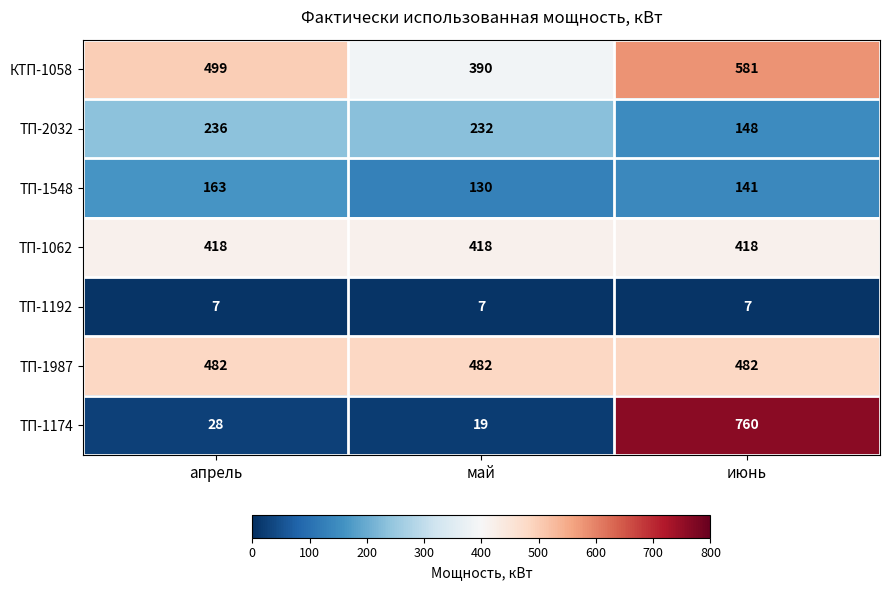

Reading left to right, transcribe all the data shown in this chart.

КТП-1058: апрель=499	май=390	июнь=581
ТП-2032: апрель=236	май=232	июнь=148
ТП-1548: апрель=163	май=130	июнь=141
ТП-1062: апрель=418	май=418	июнь=418
ТП-1192: апрель=7	май=7	июнь=7
ТП-1987: апрель=482	май=482	июнь=482
ТП-1174: апрель=28	май=19	июнь=760